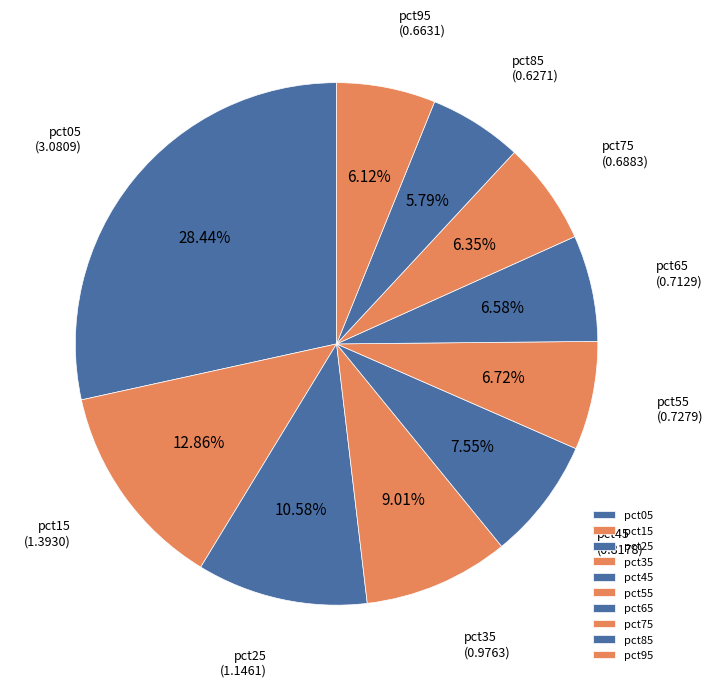

Is there a majority slice in this chart?

No